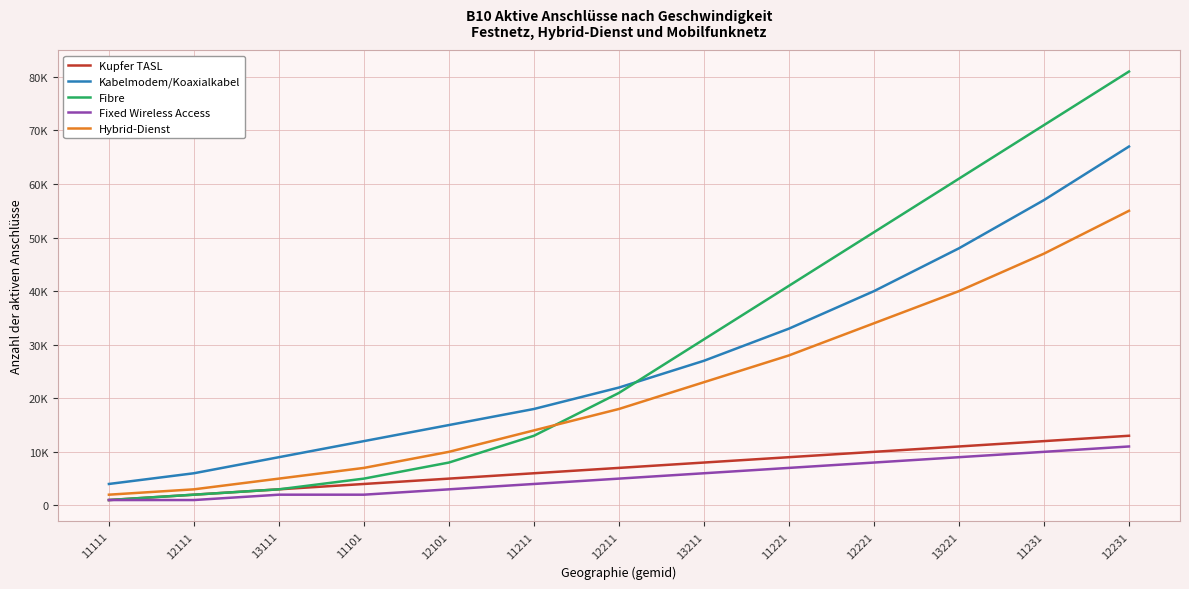

What value does the Kupfer TASL series have at 11101?

4